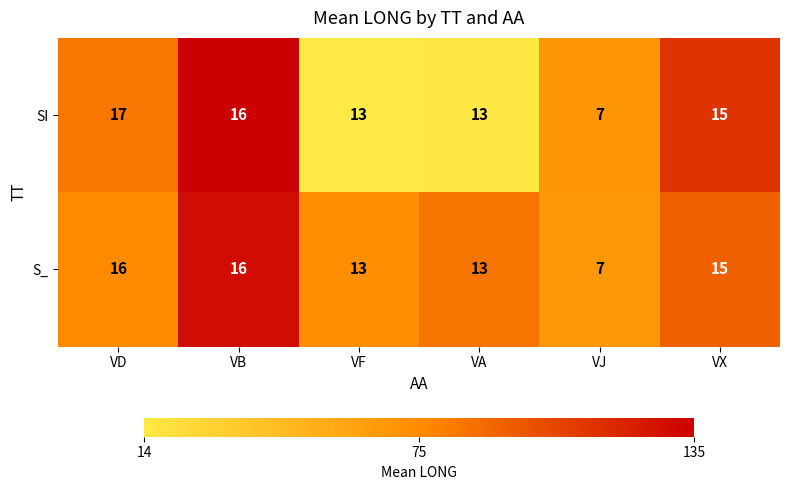

The value of S_ at VB is 16. True or false?

True